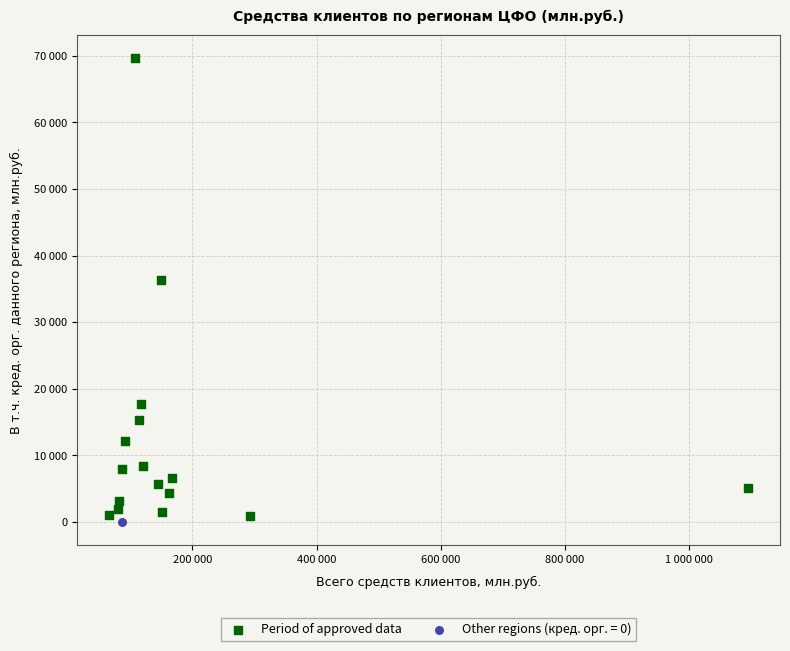

What are all the series names shown in the legend?

Period of approved data, Other regions (кред. орг. = 0)